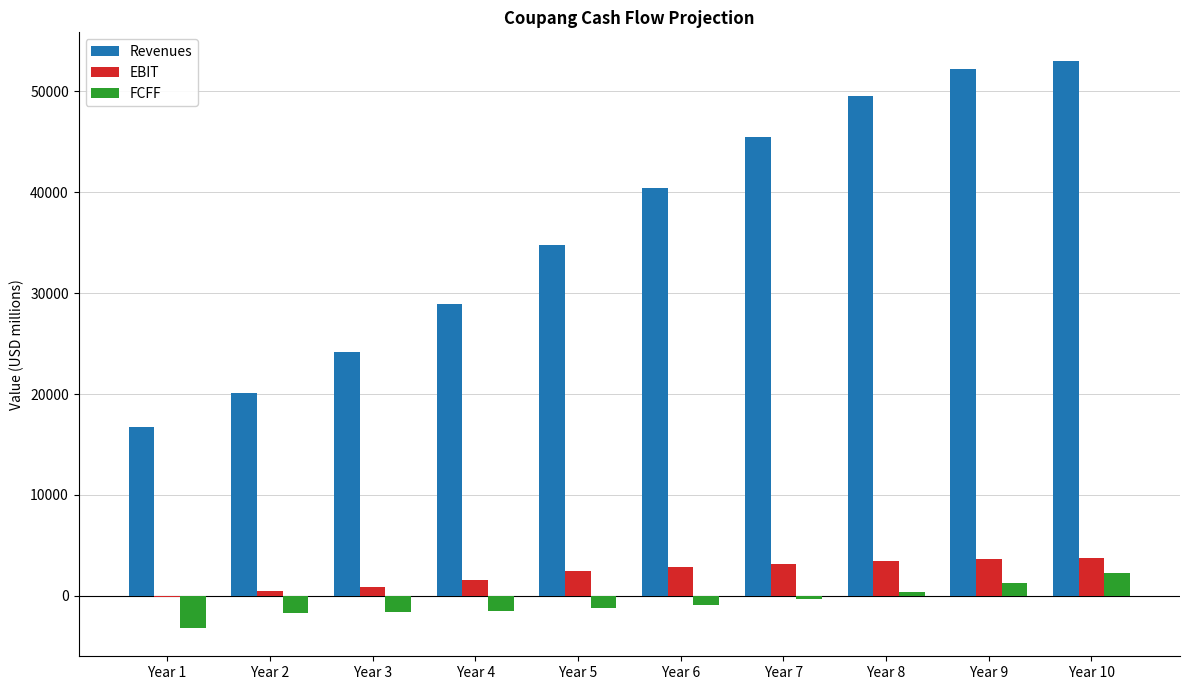

What is the maximum value for Revenues?

53050.8